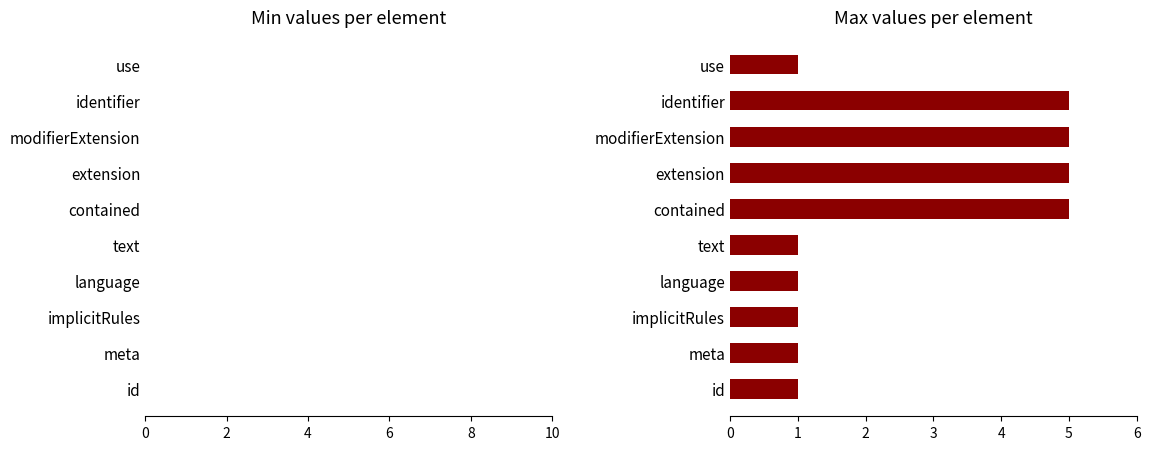

Is it true that the value at modifierExtension is 5?

True